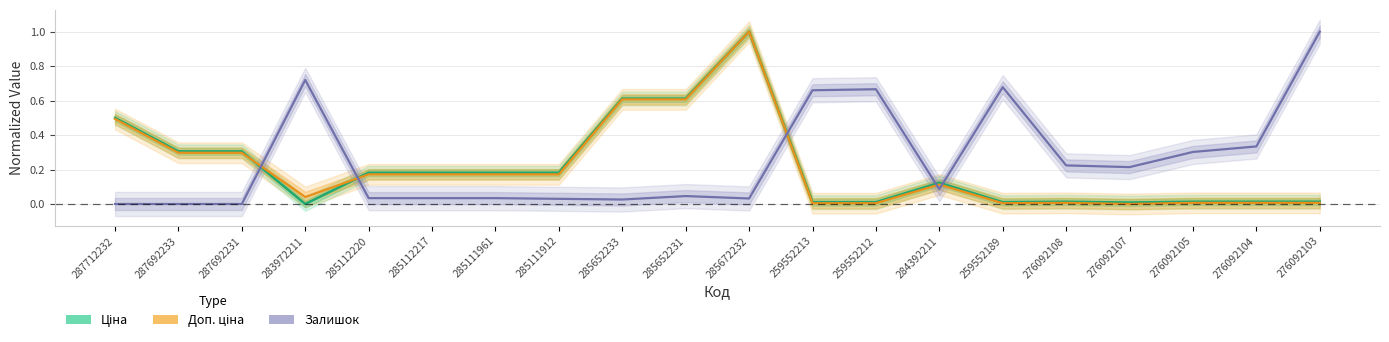

Reading left to right, transcribe all the data shown in this chart.

Ціна: 0.5	0.3	0.3	0.0	0.2	0.2	0.2	0.2	0.6	0.6	1.0	0.0	0.0	0.1	0.0	0.0	0.0	0.0	0.0	0.0
Доп. ціна: 0.5	0.3	0.3	0.0	0.2	0.2	0.2	0.2	0.6	0.6	1.0	0.0	0.0	0.1	0.0	0.0	0.0	0.0	0.0	0.0
Залишок: 0.0	0.0	0.0	0.7	0.0	0.0	0.0	0.0	0.0	0.0	0.0	0.7	0.7	0.1	0.7	0.2	0.2	0.3	0.3	1.0